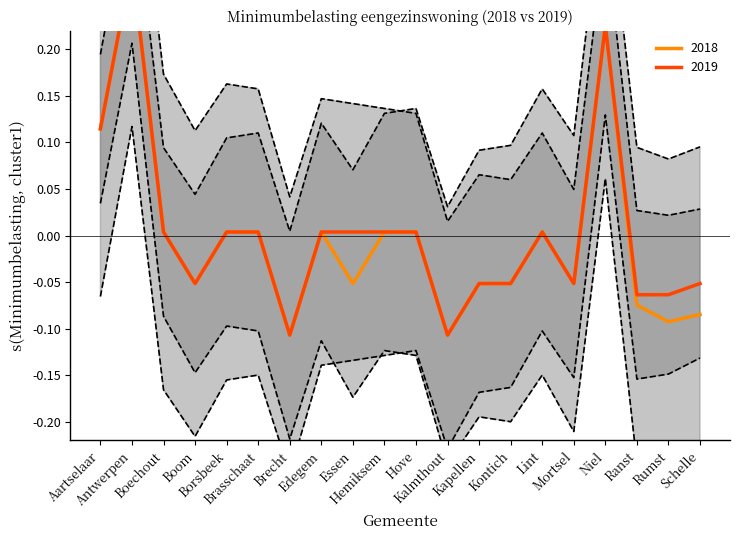

True or false: 2019 and 2018 intersect in this chart.

False